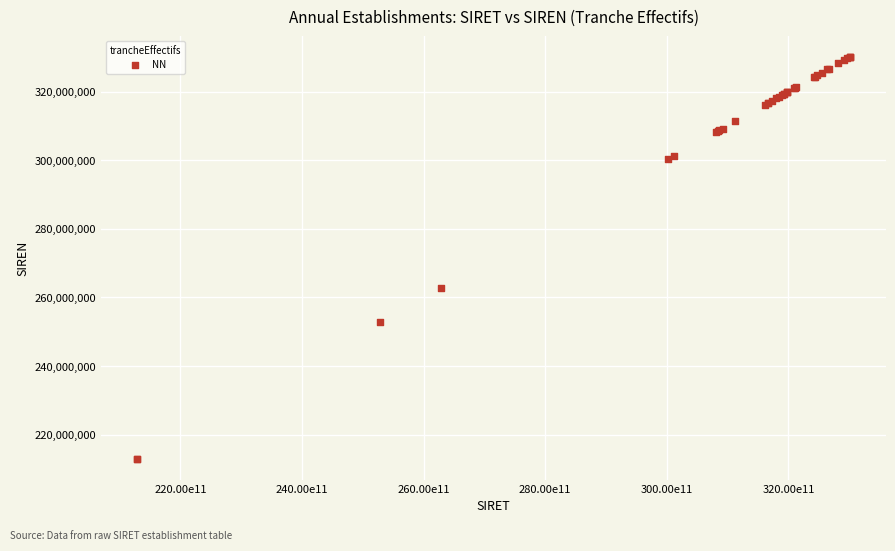

What Y value in the scatter plot is closest to 271498148?

262801665